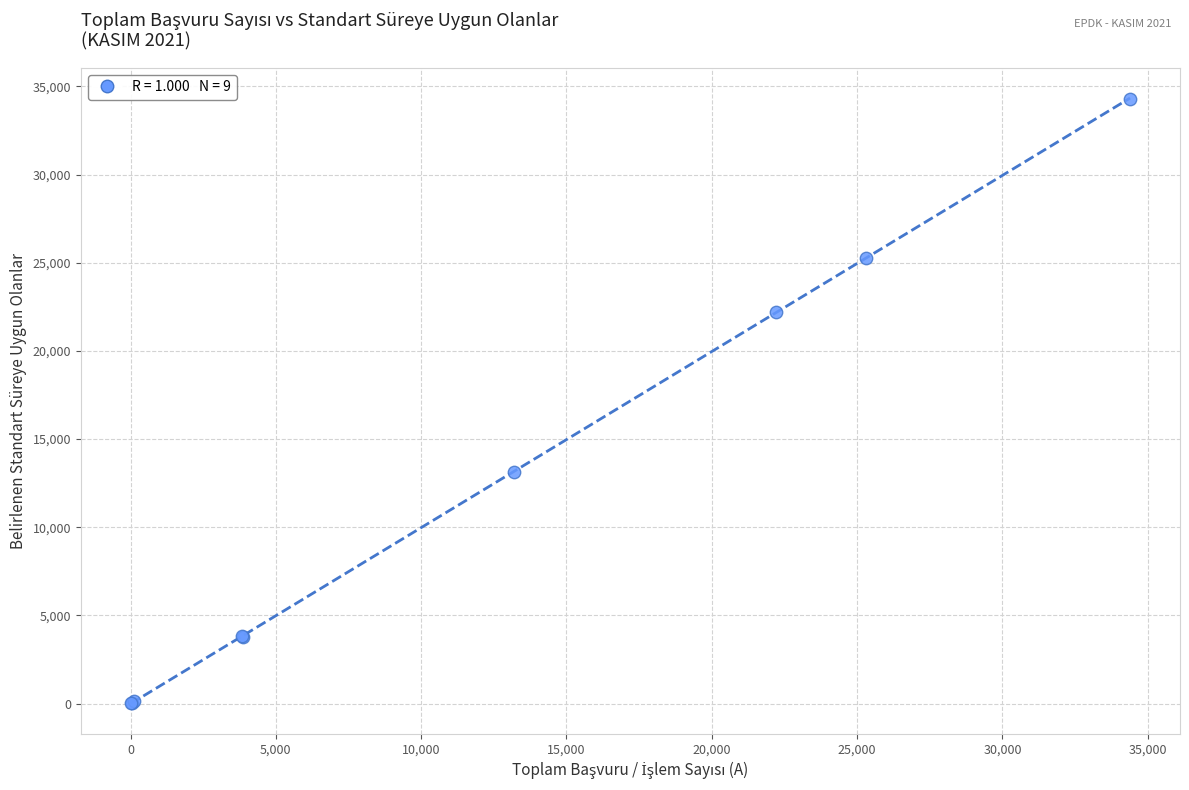

What Y value in the scatter plot is closest to 17161?

13122